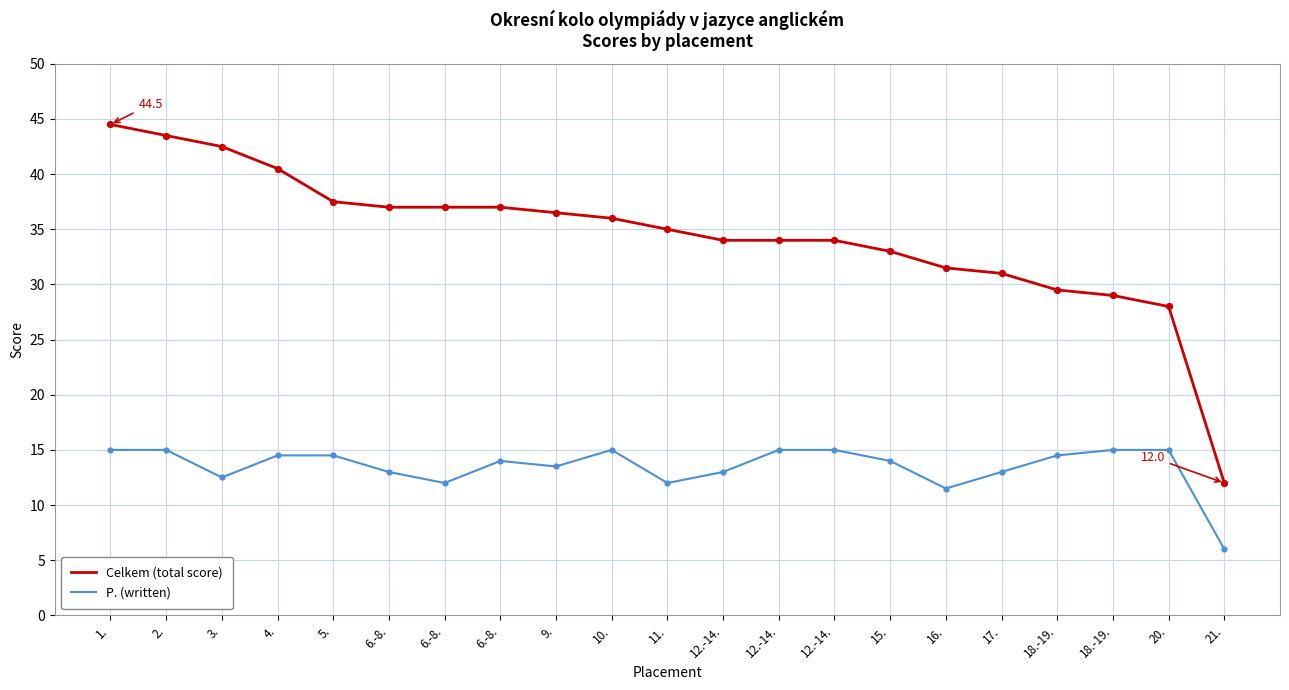

At which category is the sum across all series the highest?

1.